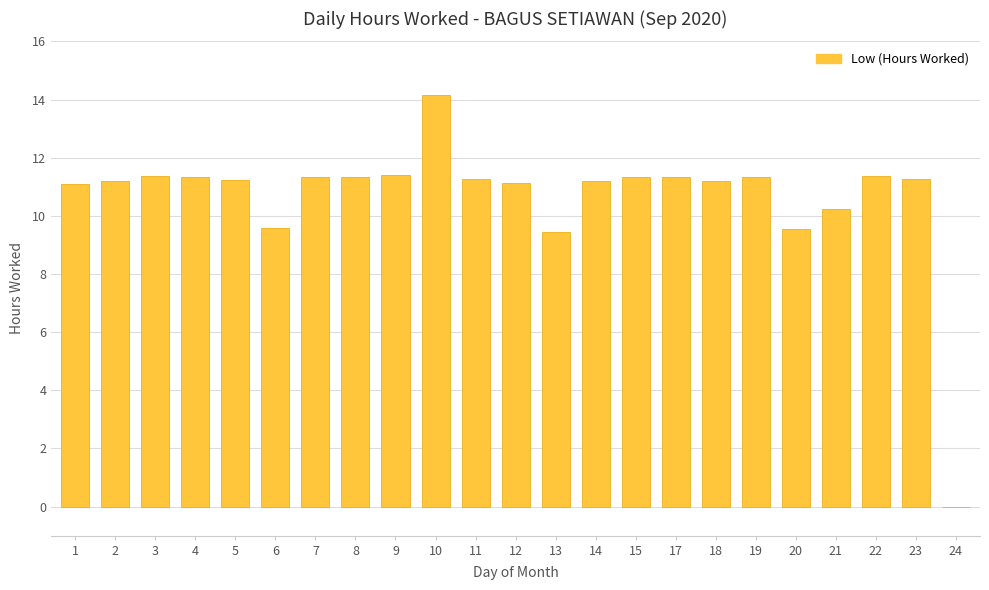

Approximately how many times larger is the value at 19 compared to 11?

1.0